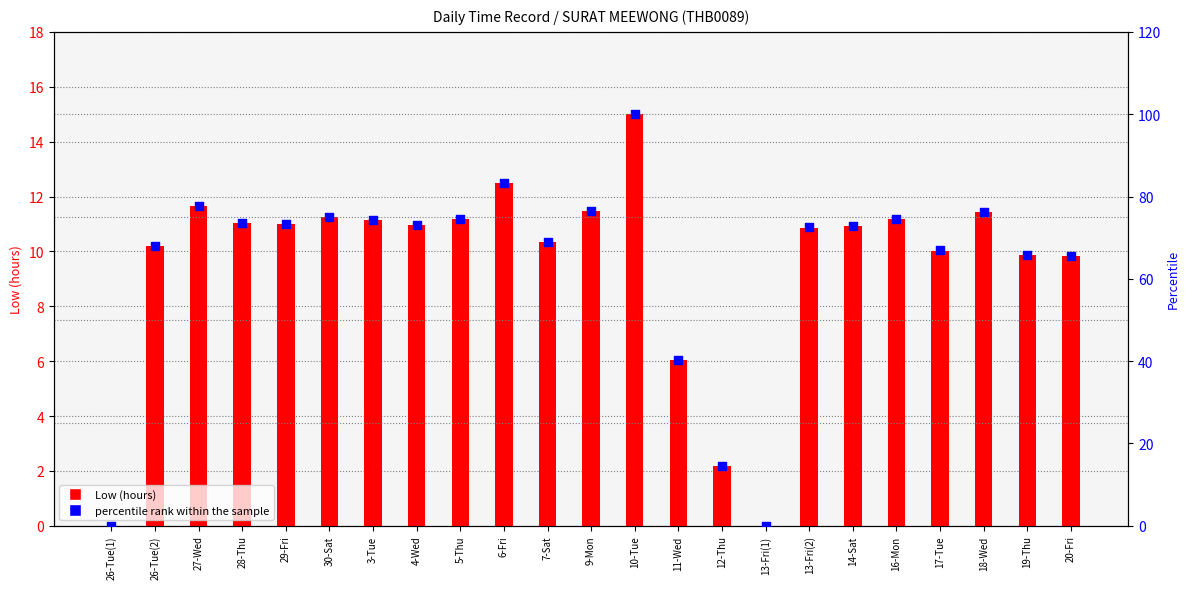

What are all the series names shown in the legend?

Low (hours), percentile rank within the sample